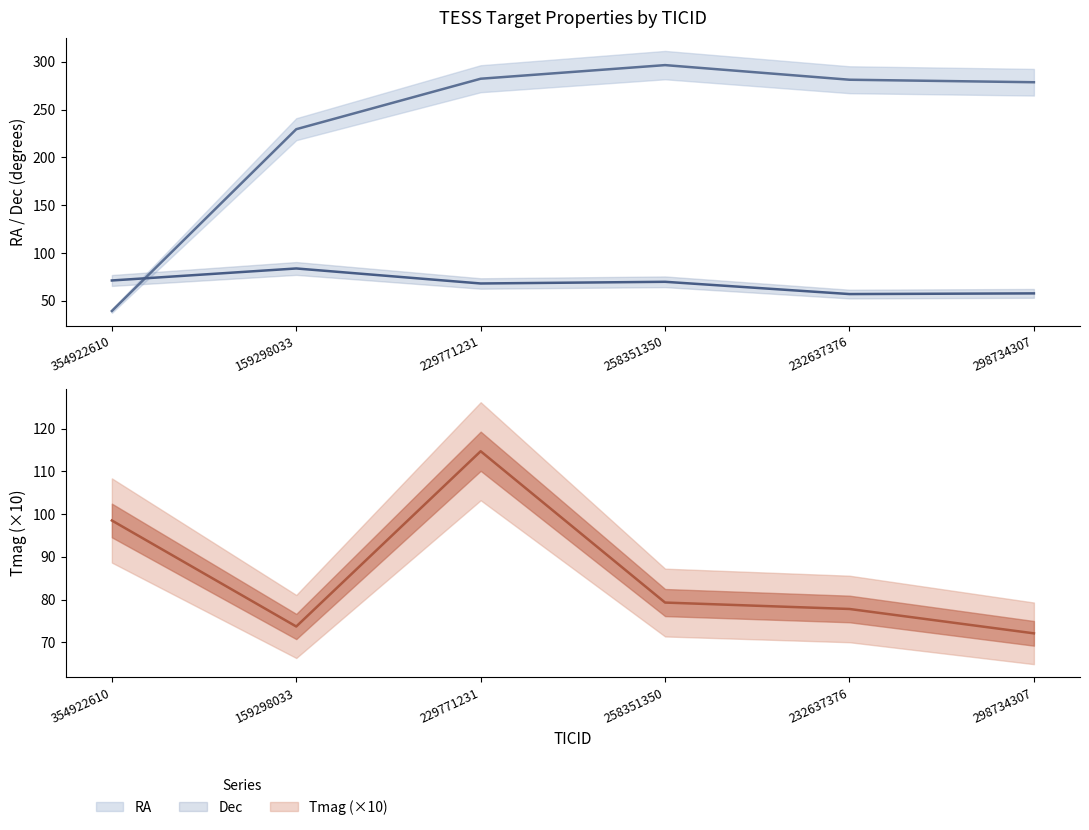

At how many categories does at least one series exceed 107?

5